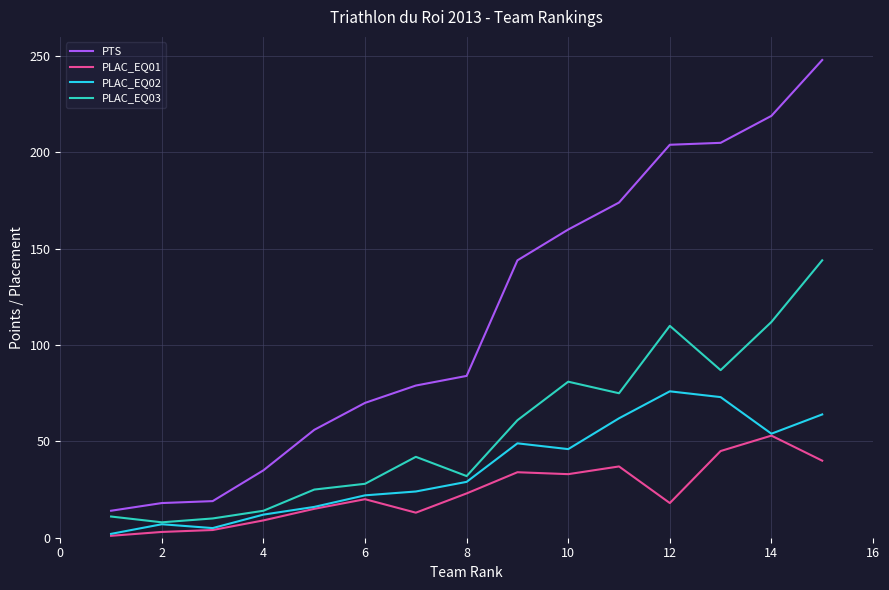

Rank the series by their maximum value, from lowest to highest.

PLAC_EQ01, PLAC_EQ02, PLAC_EQ03, PTS